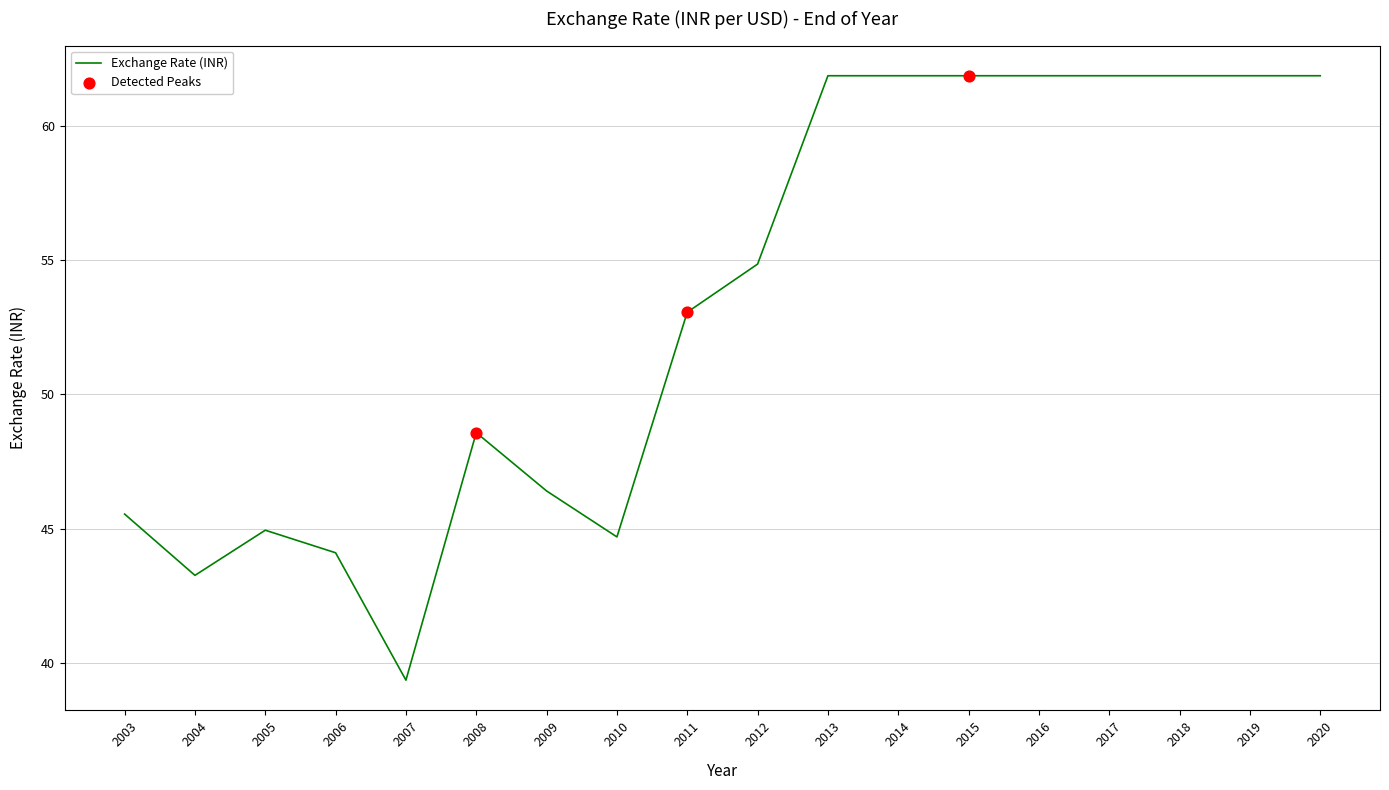

Which has a higher value, 2013 or 2005?

2013